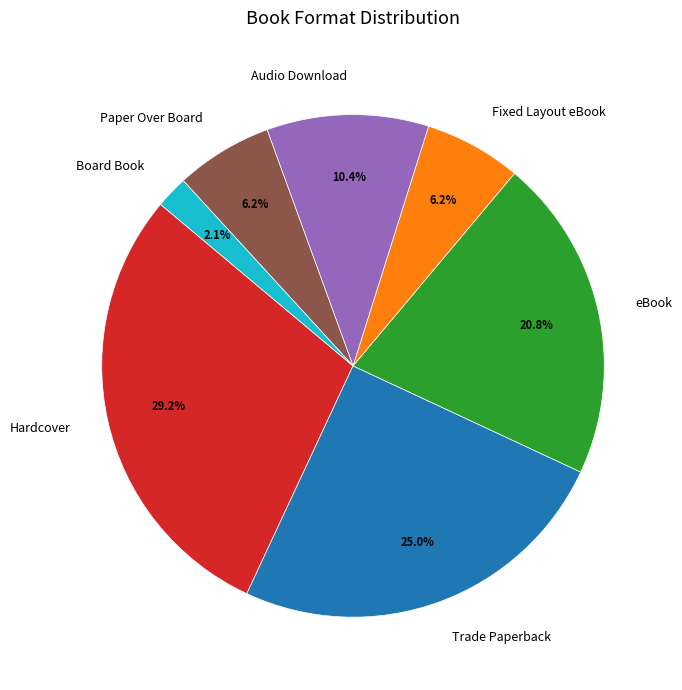

Count the number of slices in the pie.

7